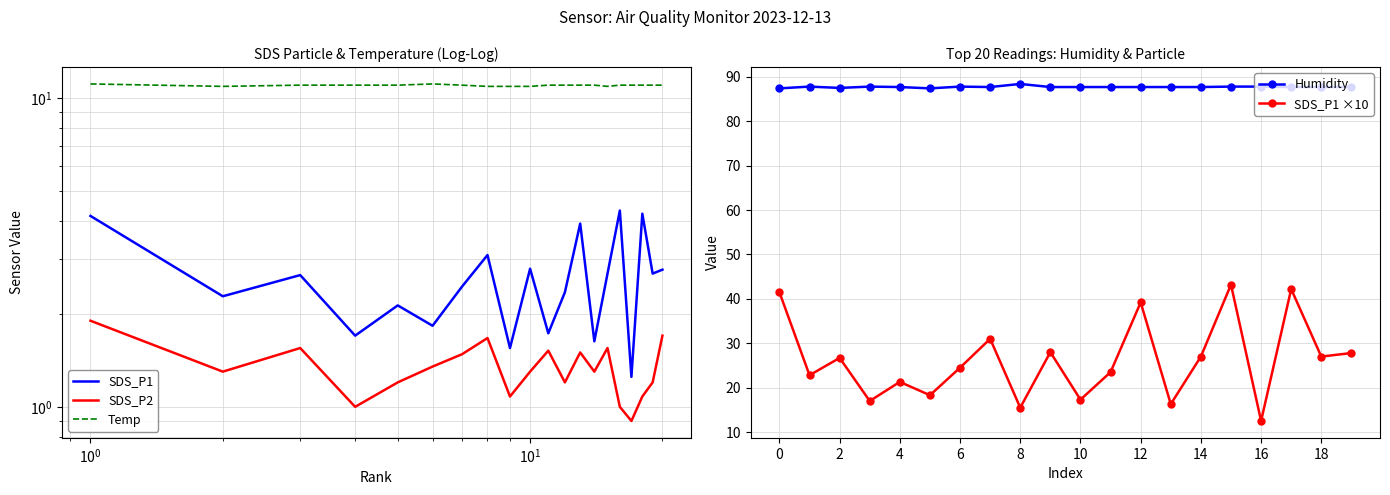

Reading left to right, transcribe all the data shown in this chart.

SDS_P1: 4.2	2.3	2.7	1.7	2.1	1.8	2.5	3.1	1.6	2.8	1.7	2.4	3.9	1.6	2.7	4.3	1.2	4.2	2.7	2.8
SDS_P2: 1.9	1.3	1.6	1.0	1.2	1.4	1.5	1.7	1.1	1.3	1.5	1.2	1.5	1.3	1.6	1.0	0.9	1.1	1.2	1.7
Temp: 11.1	10.9	11.0	11.0	11.0	11.1	11.0	10.9	10.9	10.9	11.0	11.0	11.0	11.0	10.9	11.0	11.0	11.0	11.0	11.0
Humidity: 87.4	87.8	87.5	87.8	87.7	87.4	87.8	87.7	88.4	87.7	87.7	87.7	87.7	87.7	87.7	87.8	87.8	87.7	87.7	87.7
SDS_P1 ×10: 41.5	22.8	26.7	17.0	21.3	18.3	24.5	31.0	15.5	28.0	17.3	23.5	39.2	16.3	27.0	43.2	12.5	42.2	27.0	27.8